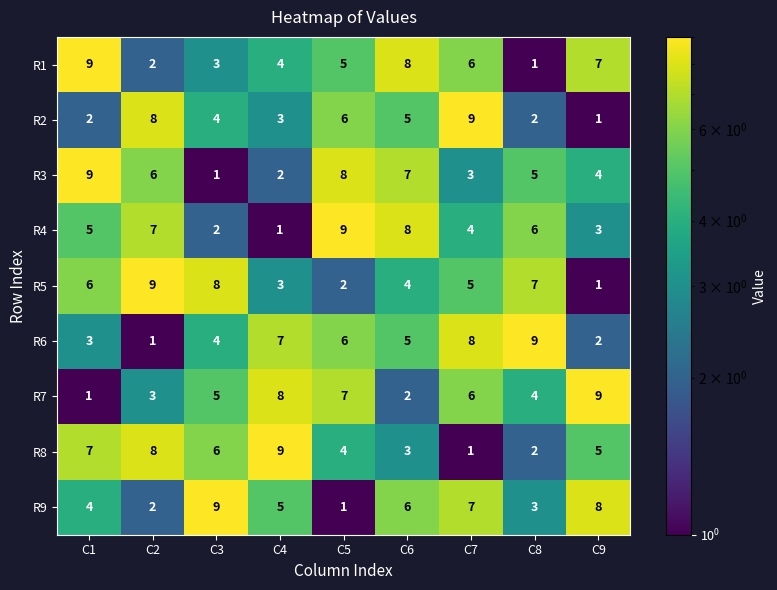

Which category has the highest value in the R8 series?

C4